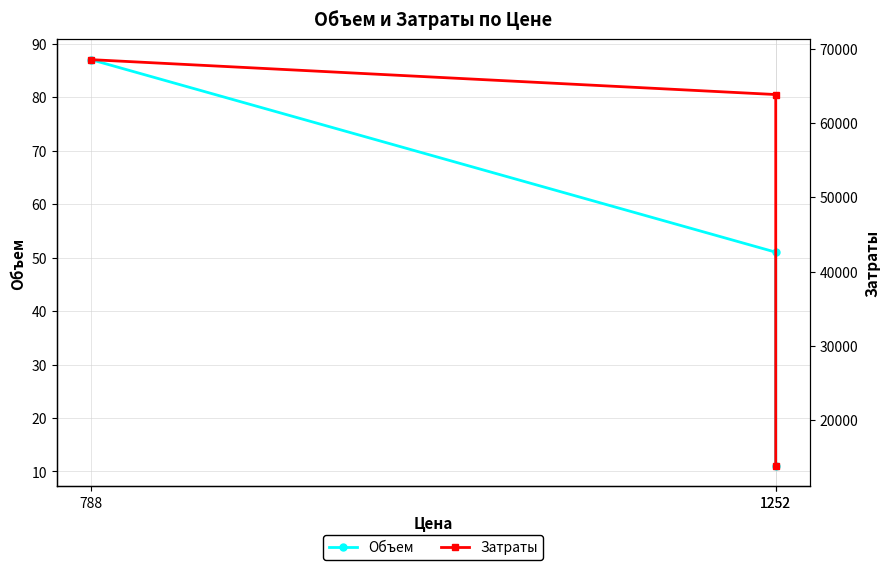

List the series in order of their overall mean, lowest first.

Объем, Затраты